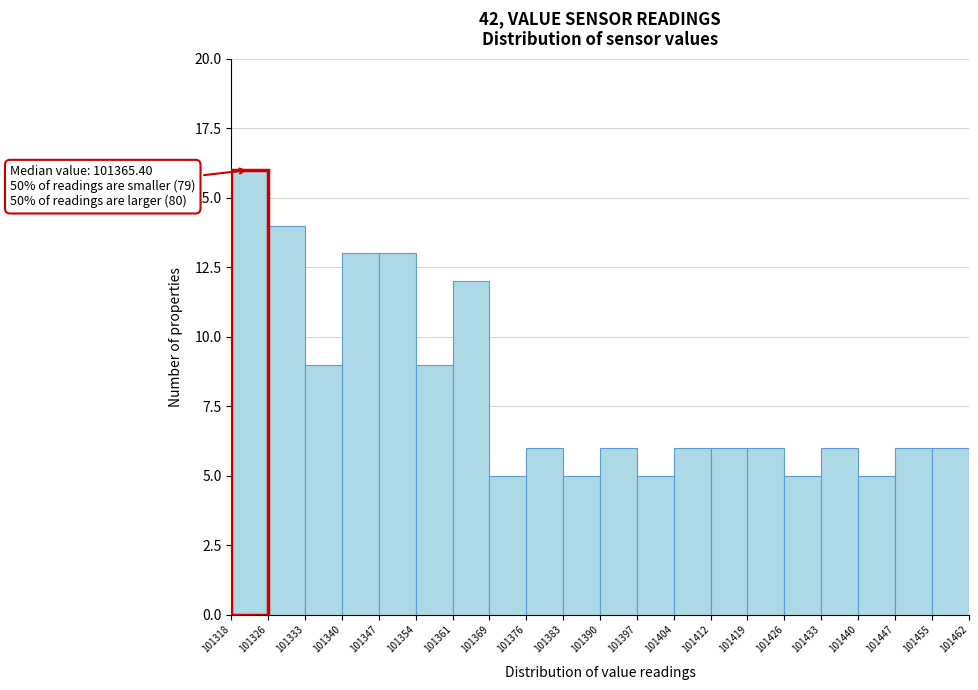

Which range on the x-axis has the tallest bar?

101318 to 101326